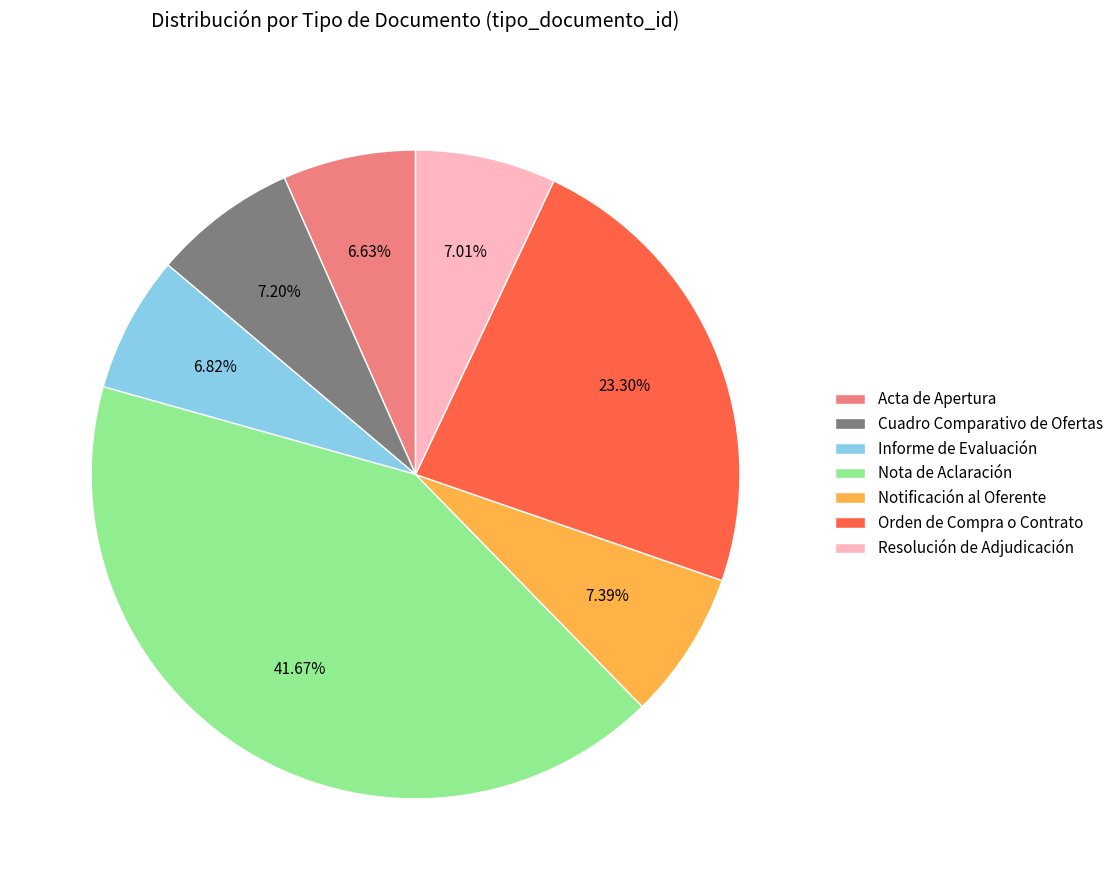

What is the ratio of the value at Cuadro Comparativo de Ofertas to the value at Notificación al Oferente?

1.0